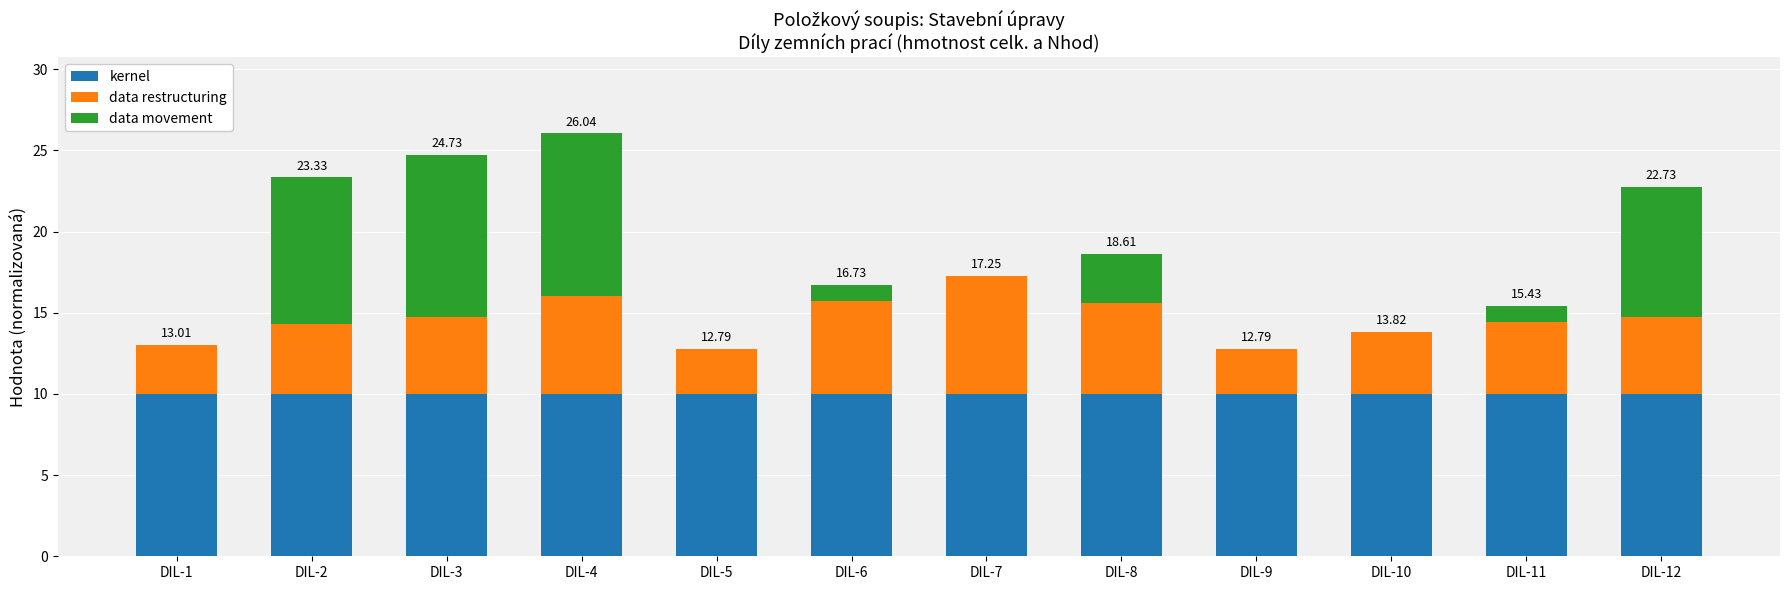

What is the sum of all kernel values?

120.0